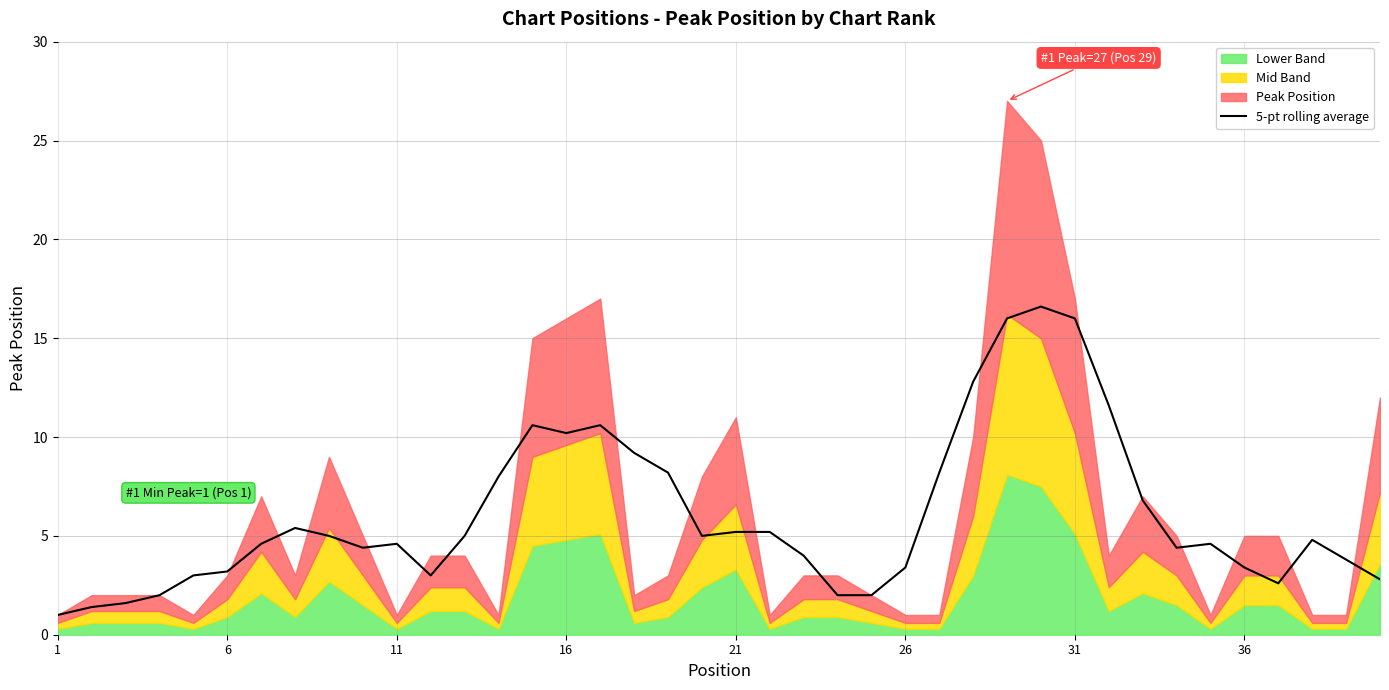

What is the maximum value for 5-pt rolling average?

16.6